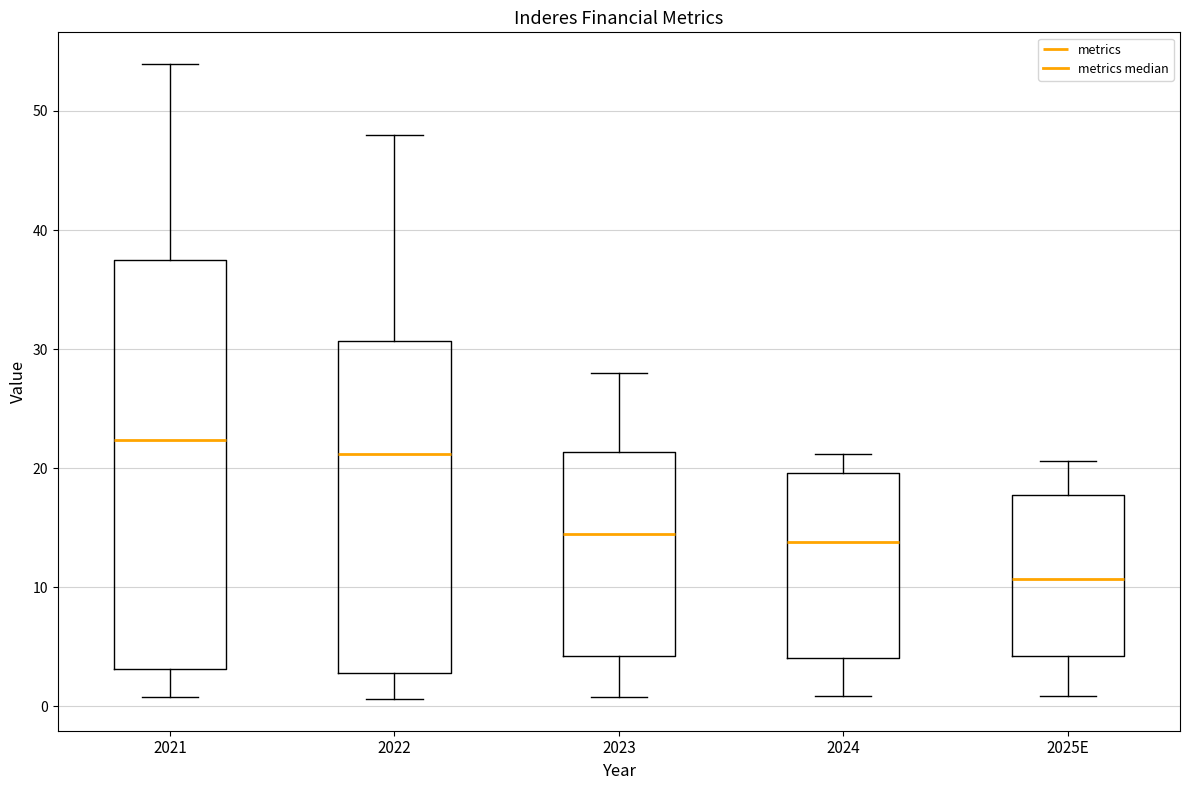

Where does the median line of the box for 2023 sit on the y-axis? The values are not printed on the chart, so give them approximately, as read against the axis.

14